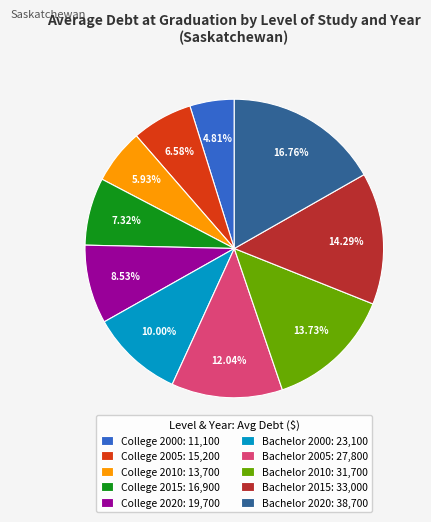

Between College 2010: 13,700 and College 2015: 16,900, which is larger?

College 2015: 16,900